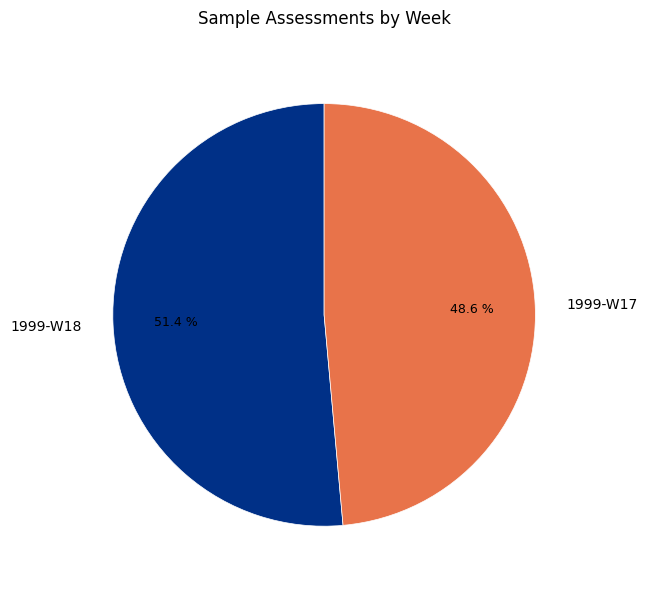

Which has a higher value, 1999-W17 or 1999-W18?

1999-W18